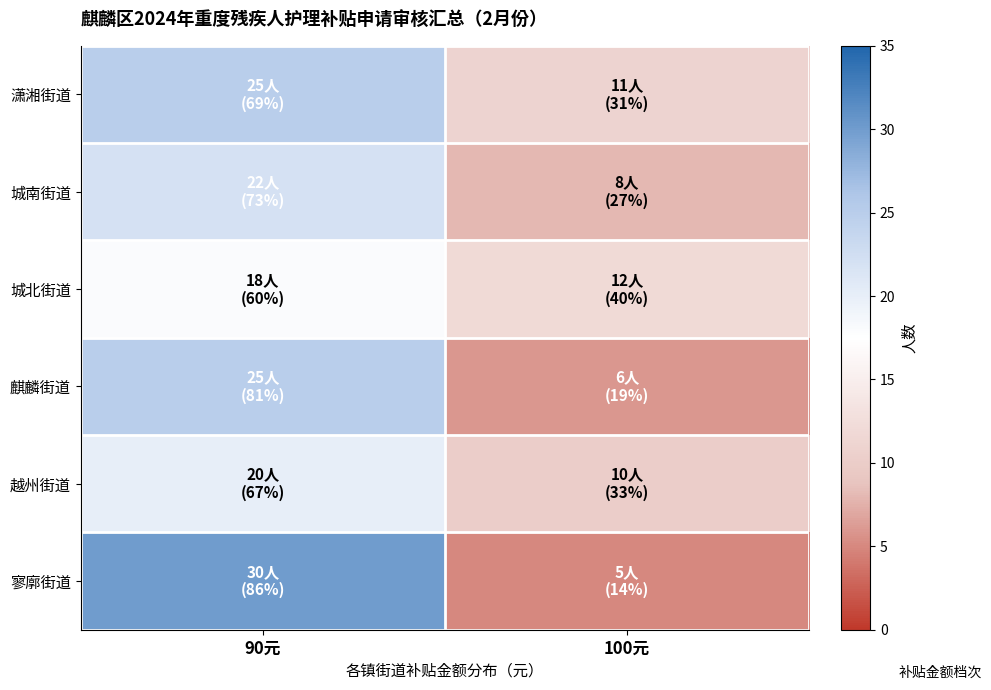

How many data points does each series have?

2